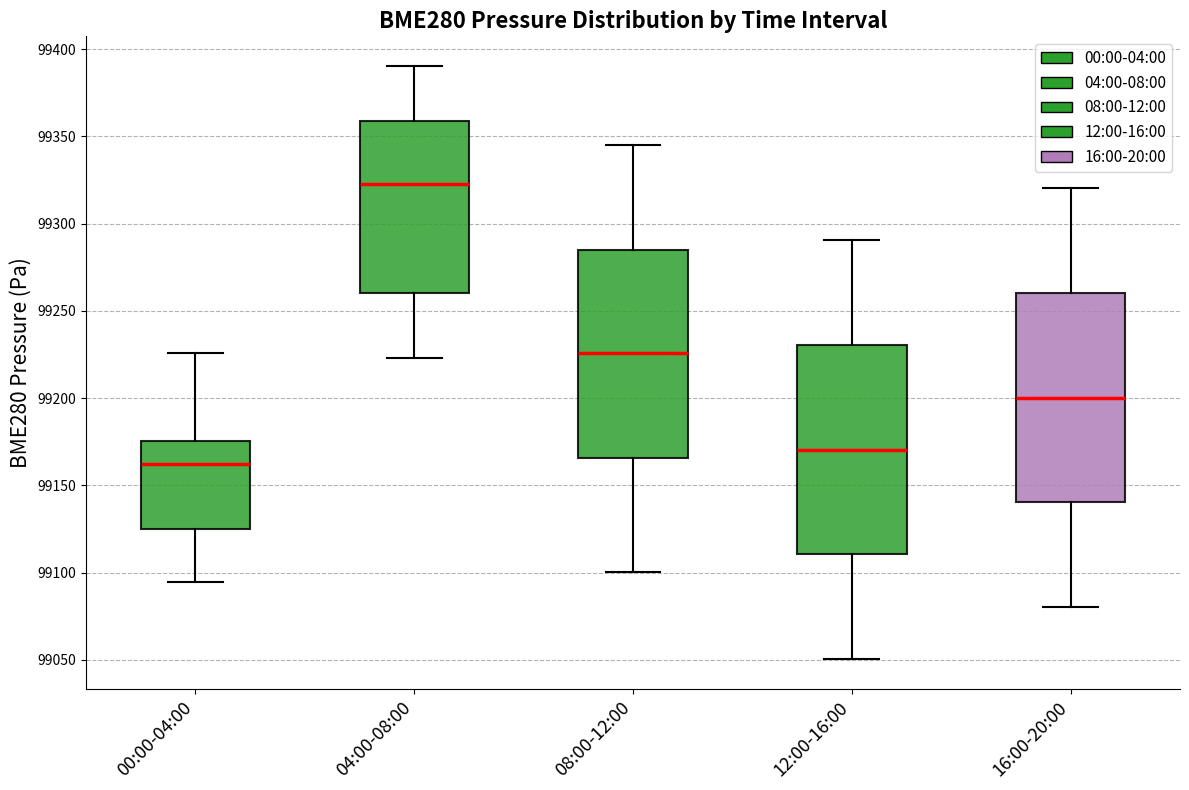

Reading left to right, read every box against the y-axis: the position of its median line, the range the box covers, and the ends of its whiskers. The values are not printed on the chart, so give them approximately, as read against the axis.

00:00-04:00: median 99160, box 99125 to 99175, whiskers 99095 to 99225
04:00-08:00: median 99325, box 99260 to 99360, whiskers 99225 to 99390
08:00-12:00: median 99225, box 99165 to 99285, whiskers 99100 to 99345
12:00-16:00: median 99170, box 99110 to 99230, whiskers 99050 to 99290
16:00-20:00: median 99200, box 99140 to 99260, whiskers 99080 to 99320